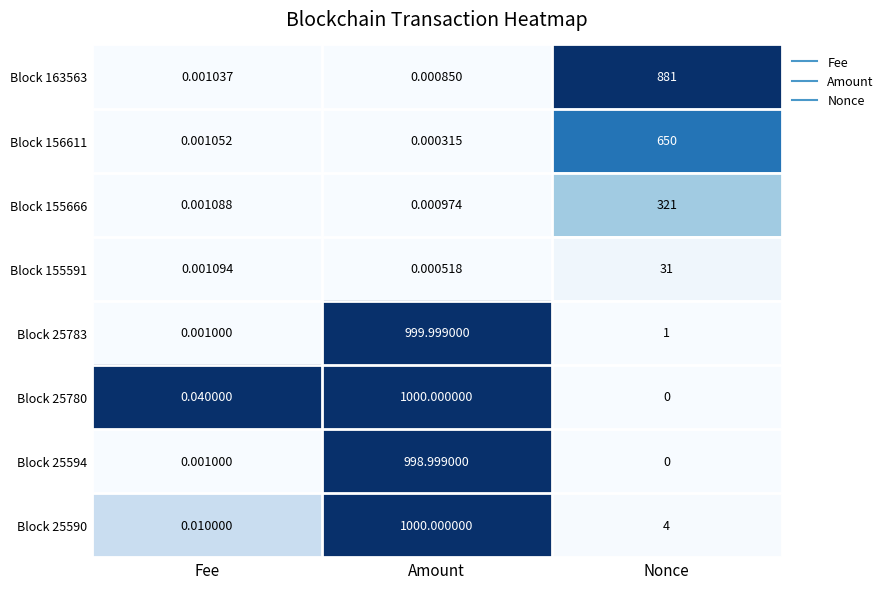

List the labels in order of Block 25594 value, smallest first.

Nonce, Fee, Amount